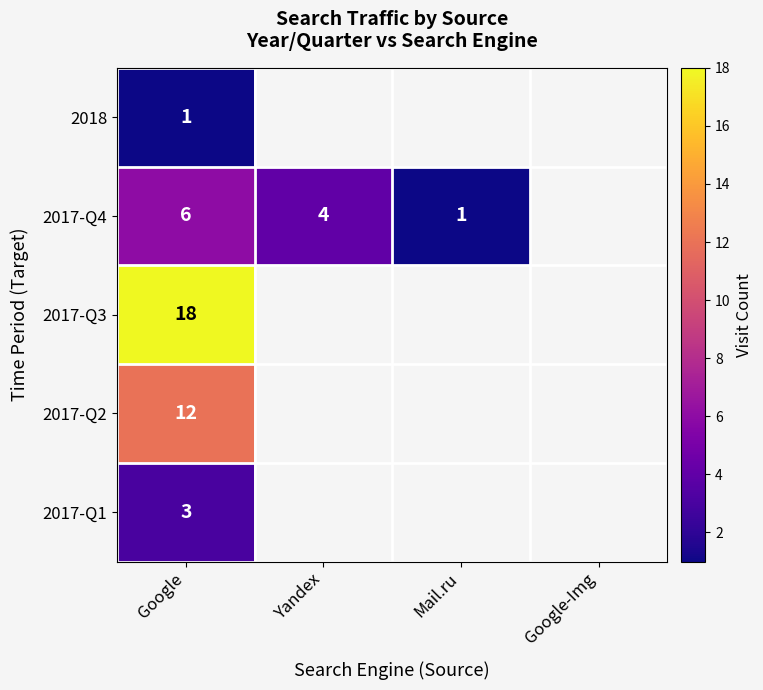

At Google, list the series in order from smallest to largest.

2018, 2017-Q1, 2017-Q4, 2017-Q2, 2017-Q3